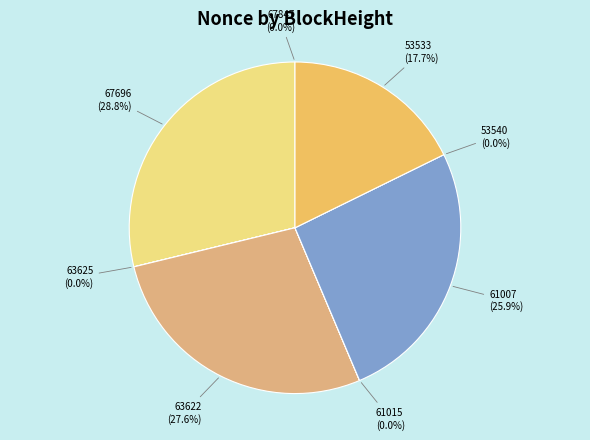

What portion of the pie excludes 63625?

100.0%